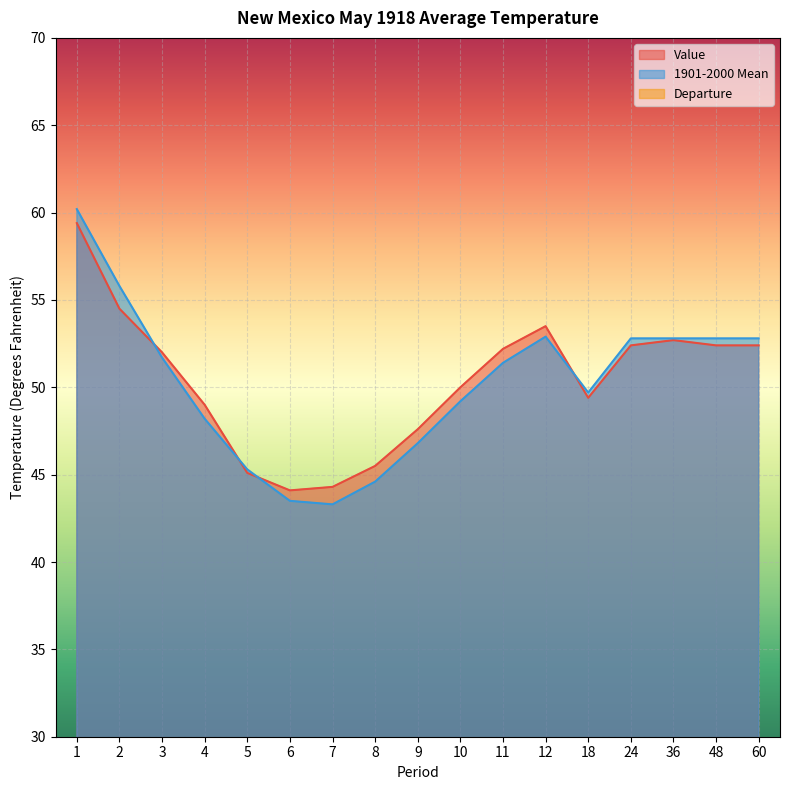

What is the value of the 1901-2000 Mean point at the 5th from the left?

45.3